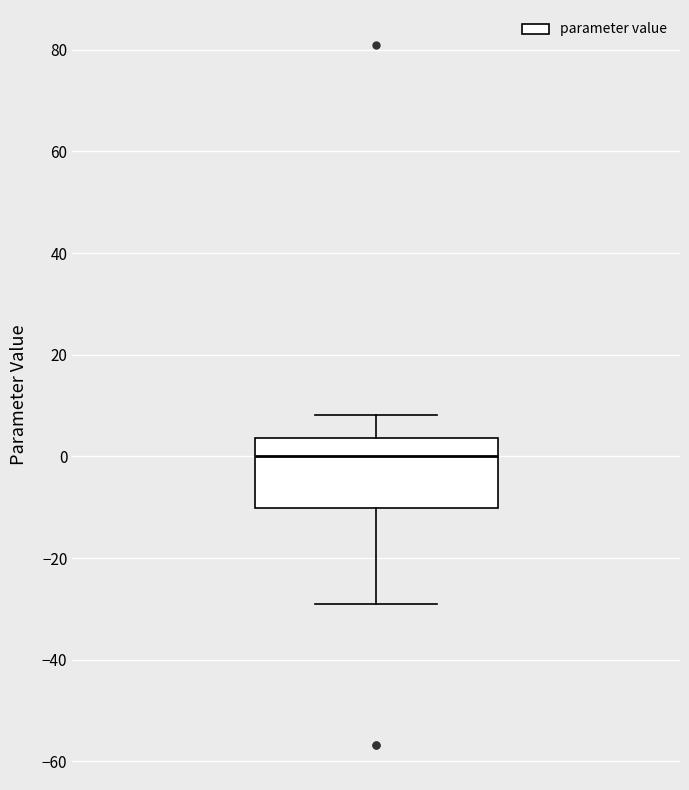

Transcribe this box plot: give where the median line is, the range the box spans, and where the two whiskers end, as read against the y-axis. The values are not printed on the chart, so give them approximately, as read against the axis.

median 0, box -10 to 4, whiskers -28 to 8